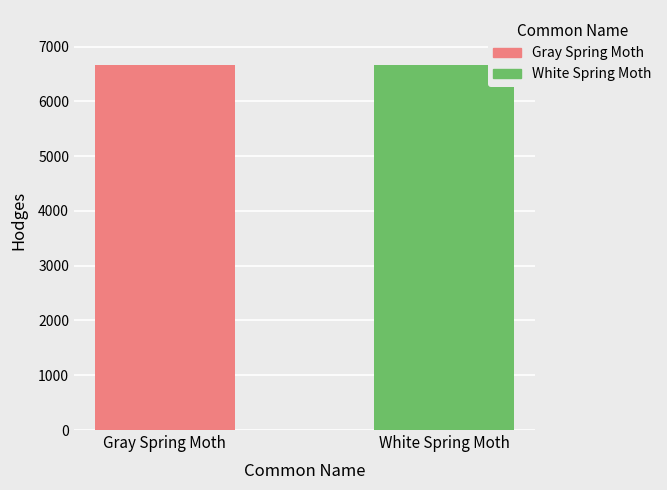

Which series has the largest range (max minus min)?

Gray Spring Moth